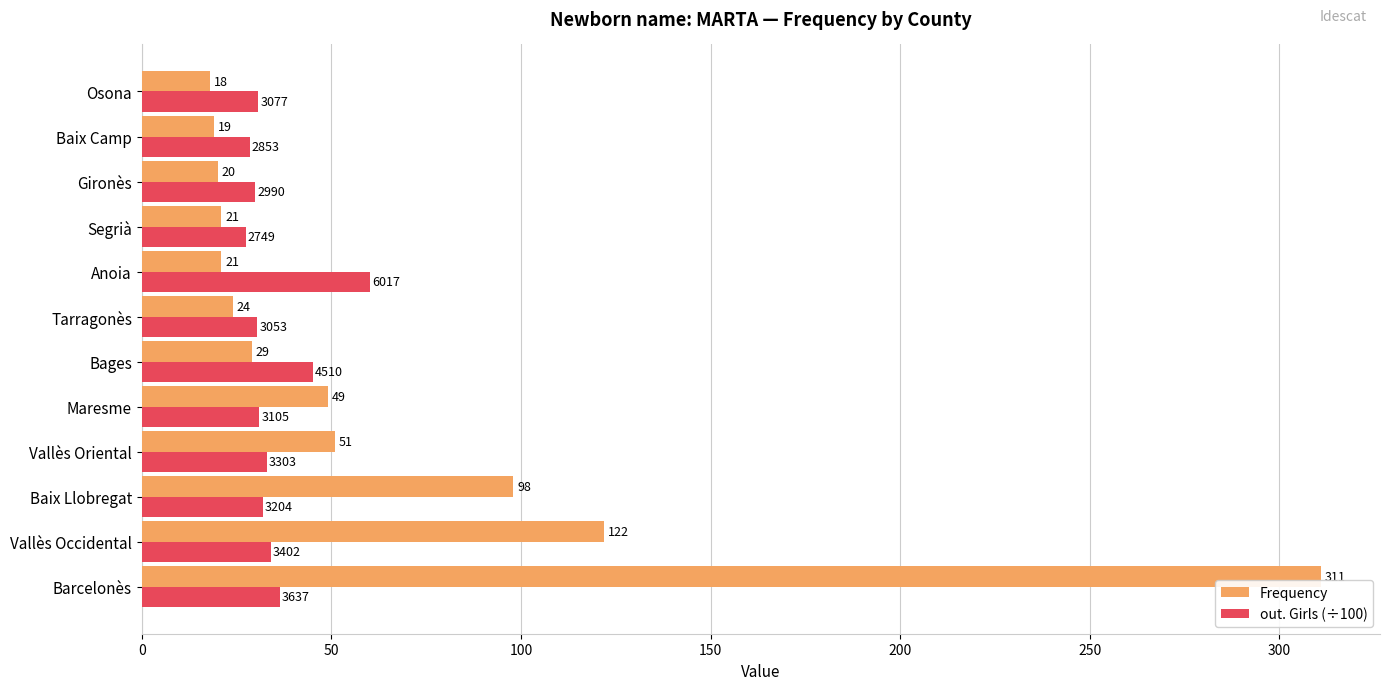

What is the sum of the Frequency values at Osona and Baix Camp?

37.0